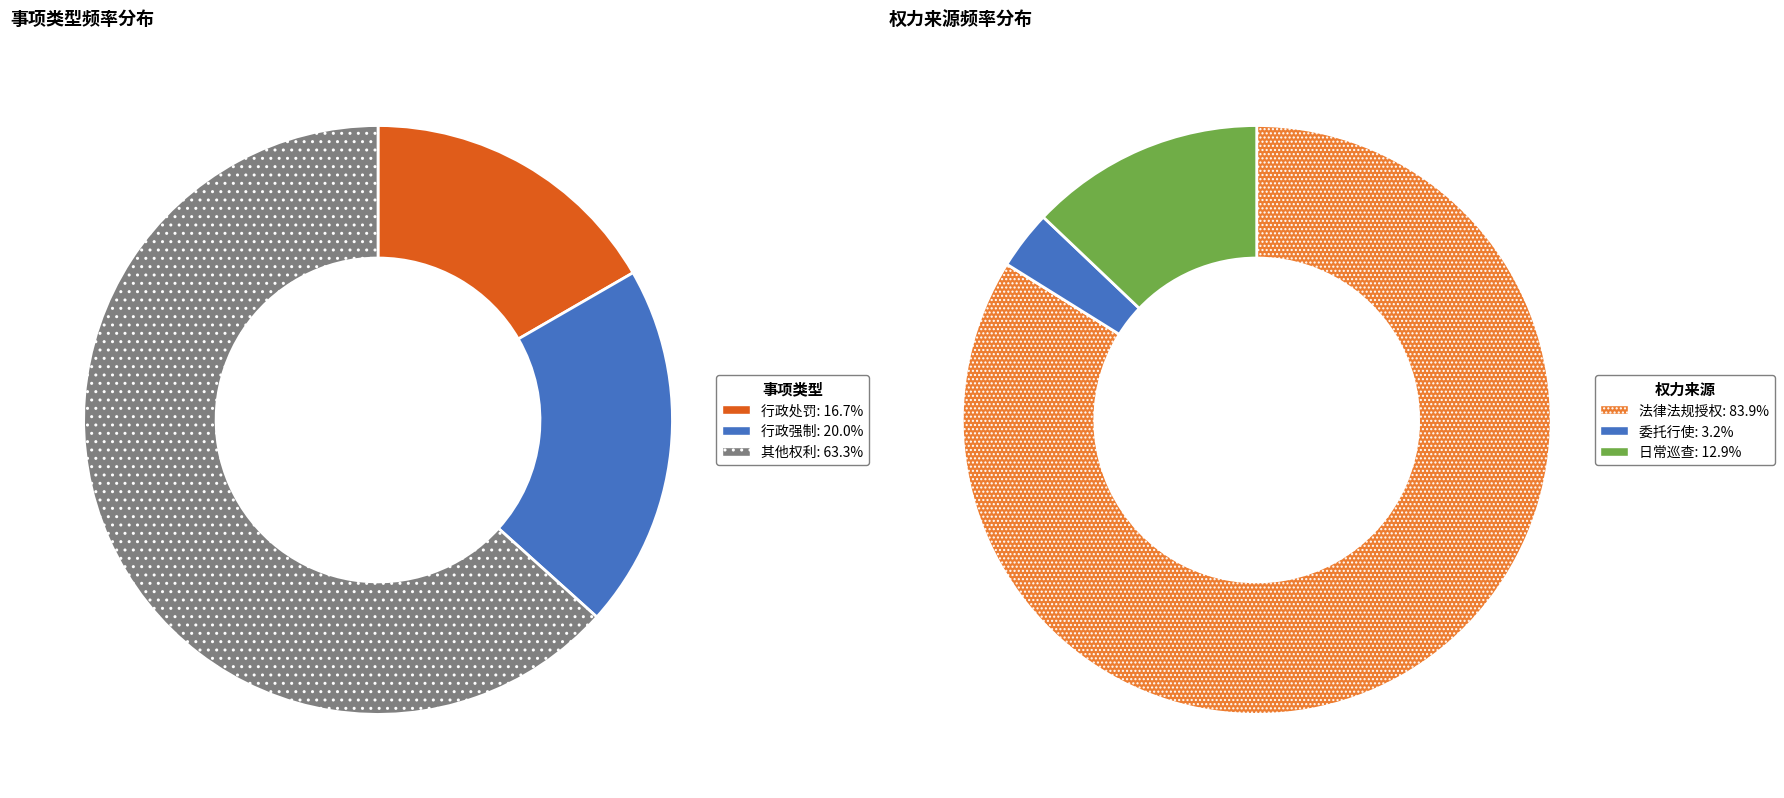

To the nearest percent, what is the difference between the 行政处罚 and 行政强制 slice percentages?

3%